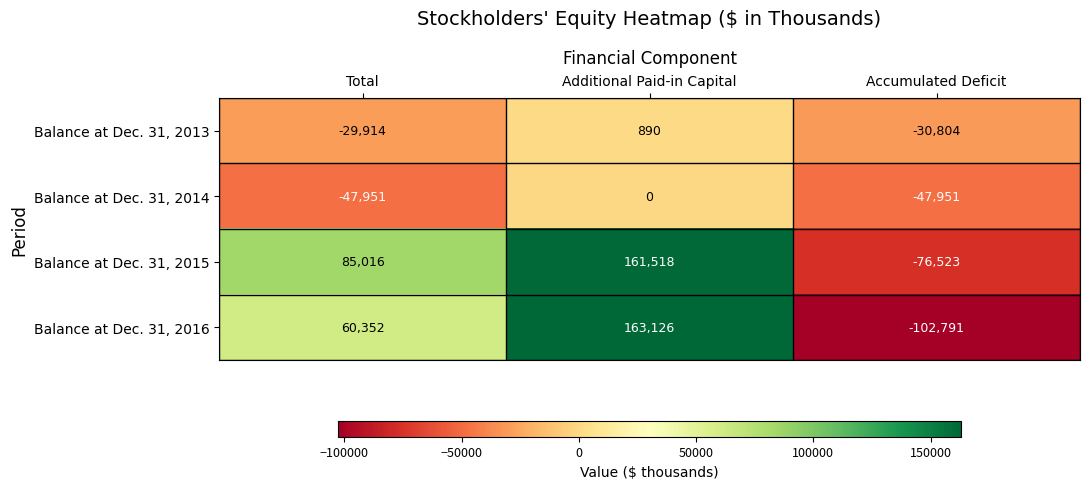

Which category has the highest value across all series?

Additional Paid-in Capital